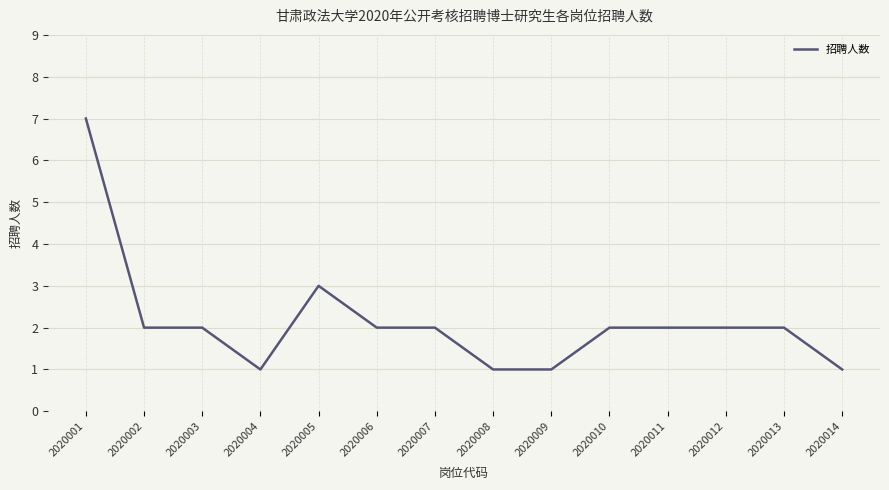

At which label is the value closest to 4?

2020005